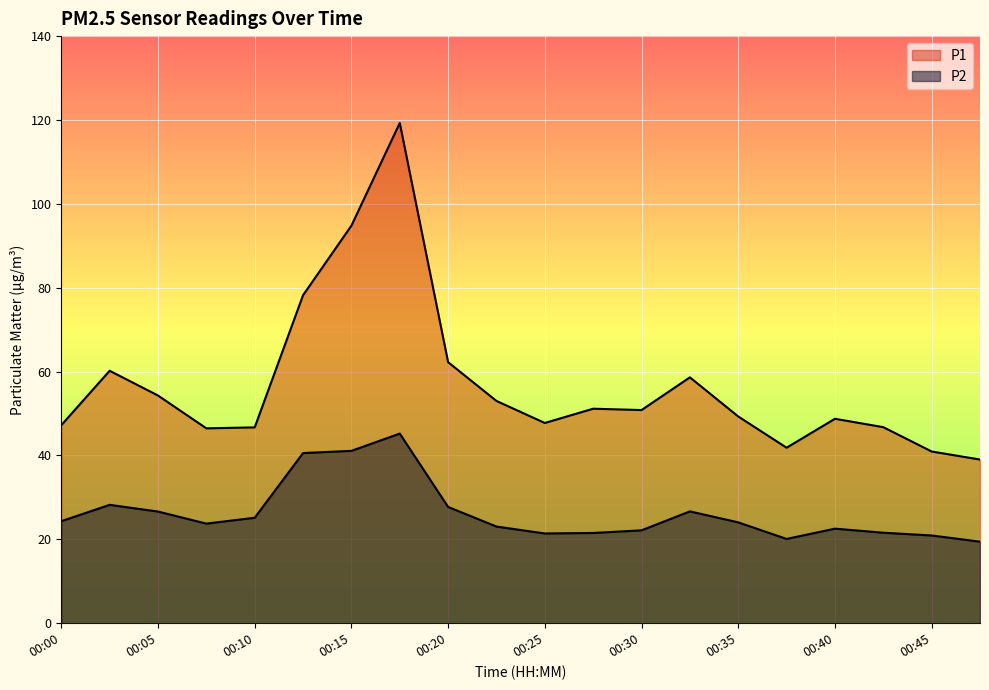

Where is the first local maximum for P2?

00:03